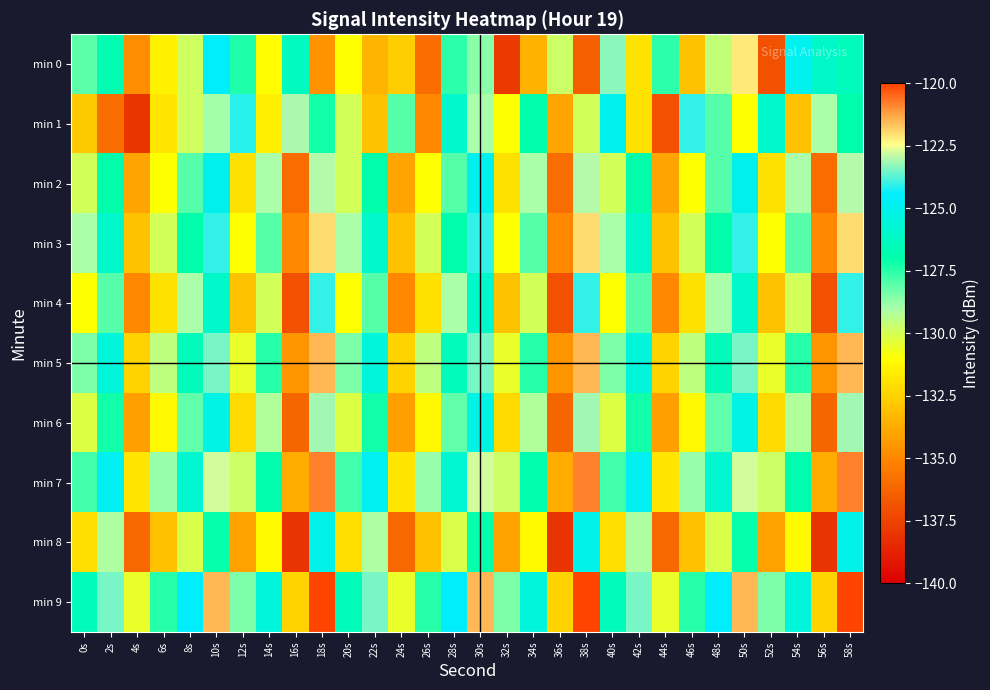

At 56s, list the series in order from smallest to largest.

min 8, min 4, min 6, min 2, min 3, min 5, min 7, min 9, min 1, min 0